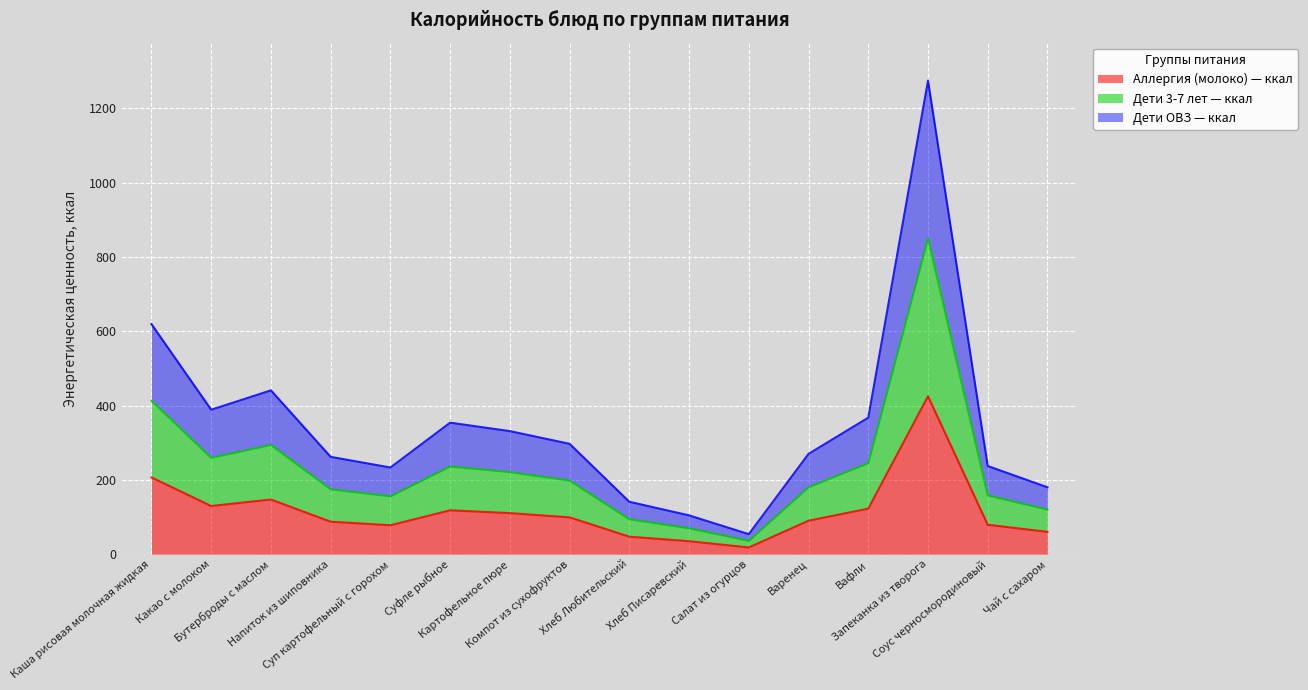

Where is the first local maximum for Аллергия (молоко) — ккал?

Бутерброды с маслом